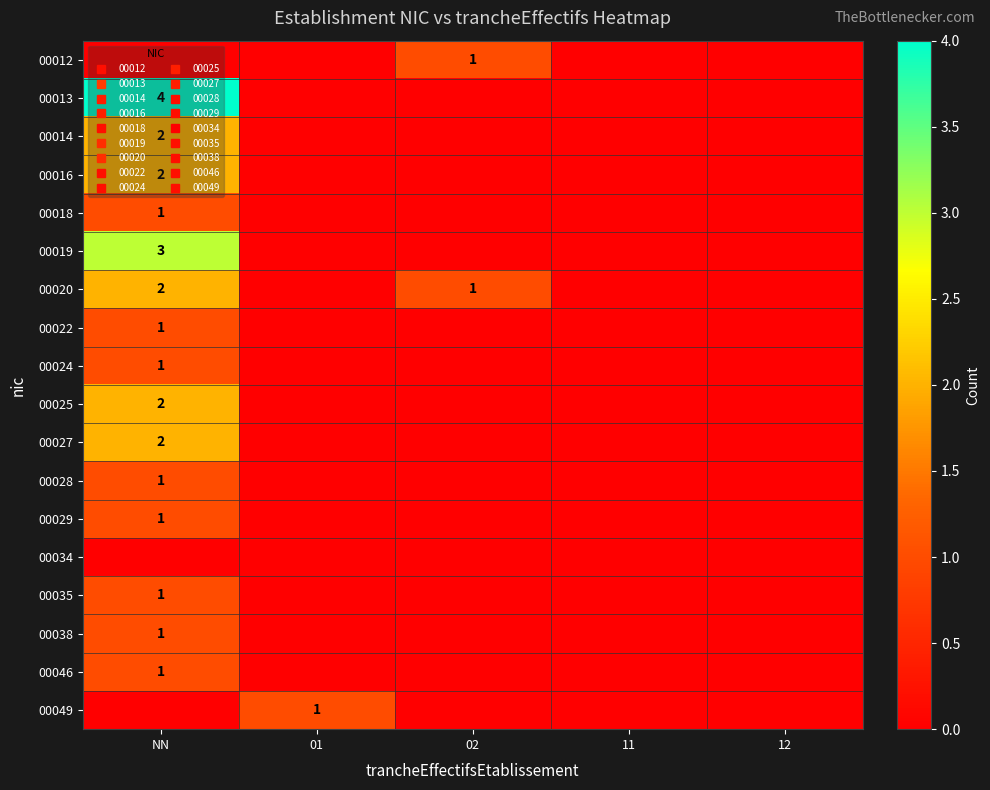

True or false: 00029 has a value of 1 at 12.

False